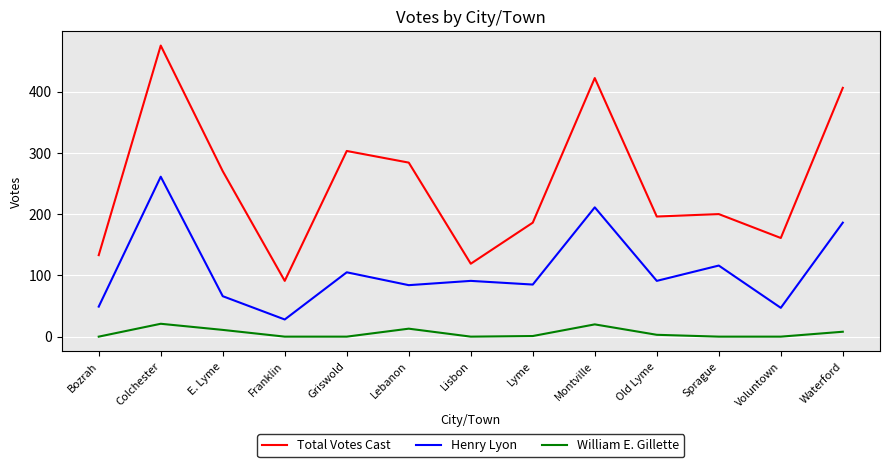

Which series has the largest total across all categories?

Total Votes Cast